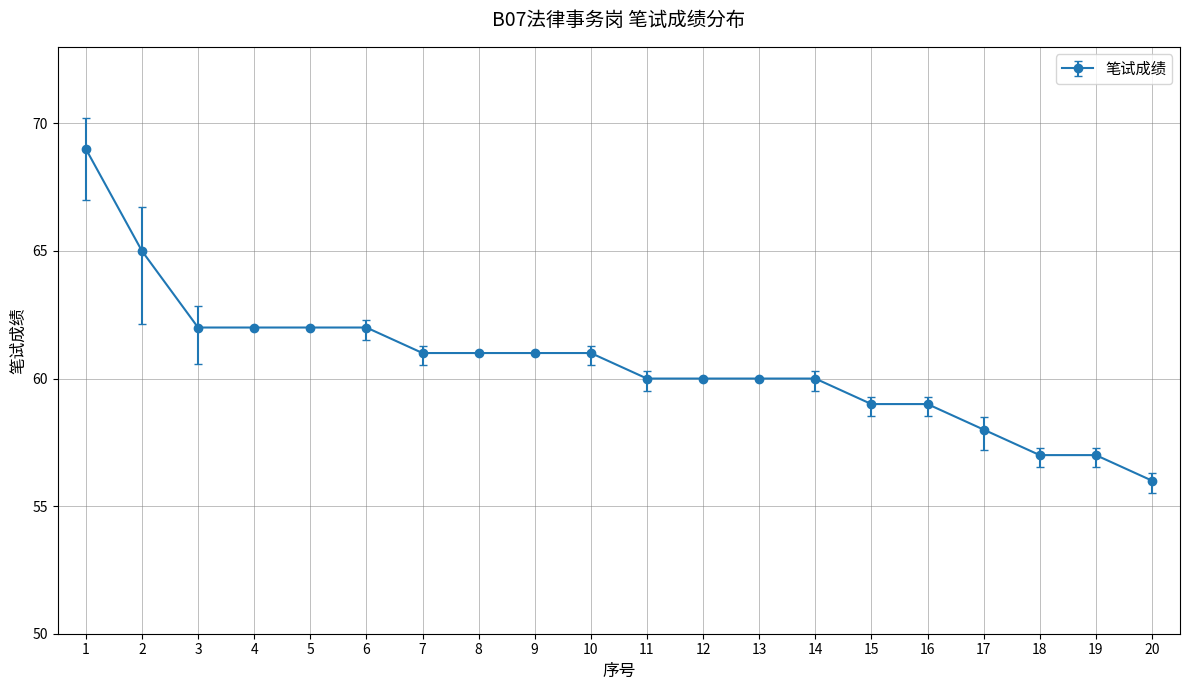

Reading left to right, what are all the values shown in this chart?

1=69	2=65	3=62	4=62	5=62	6=62	7=61	8=61	9=61	10=61	11=60	12=60	13=60	14=60	15=59	16=59	17=58	18=57	19=57	20=56